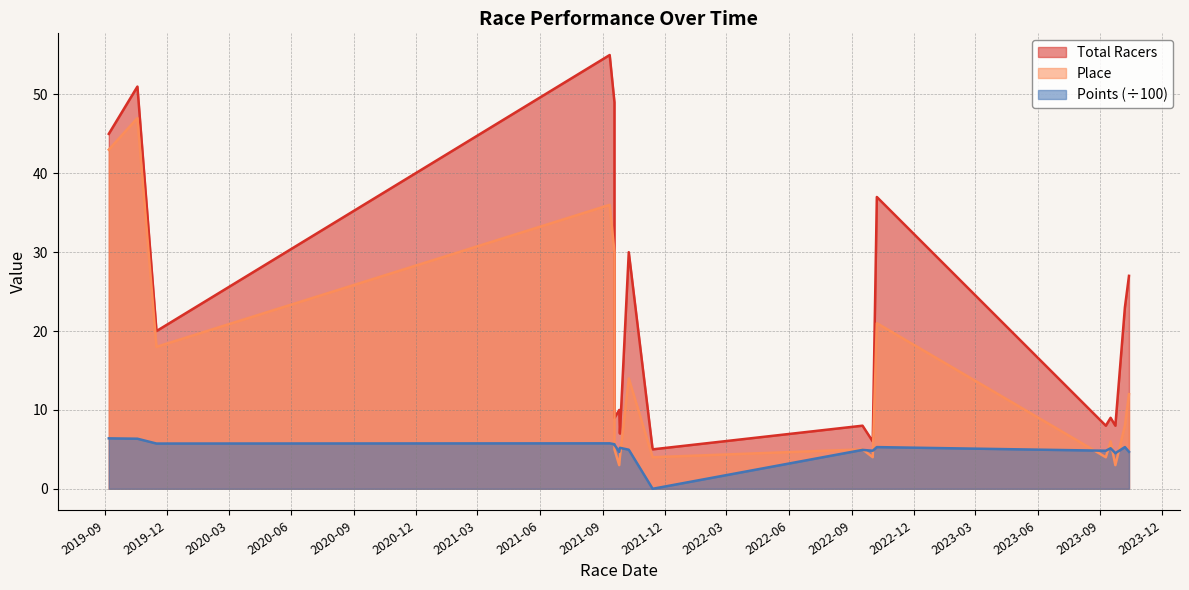

How many lines are shown in the chart?

3